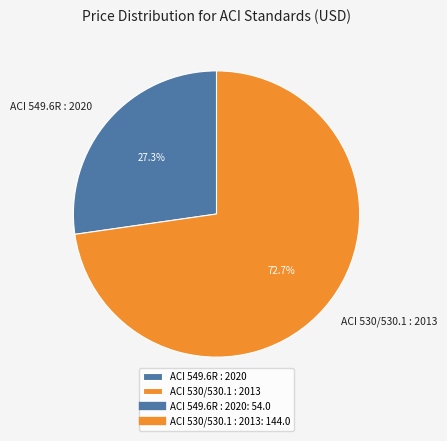

How many segments does this pie chart have?

2